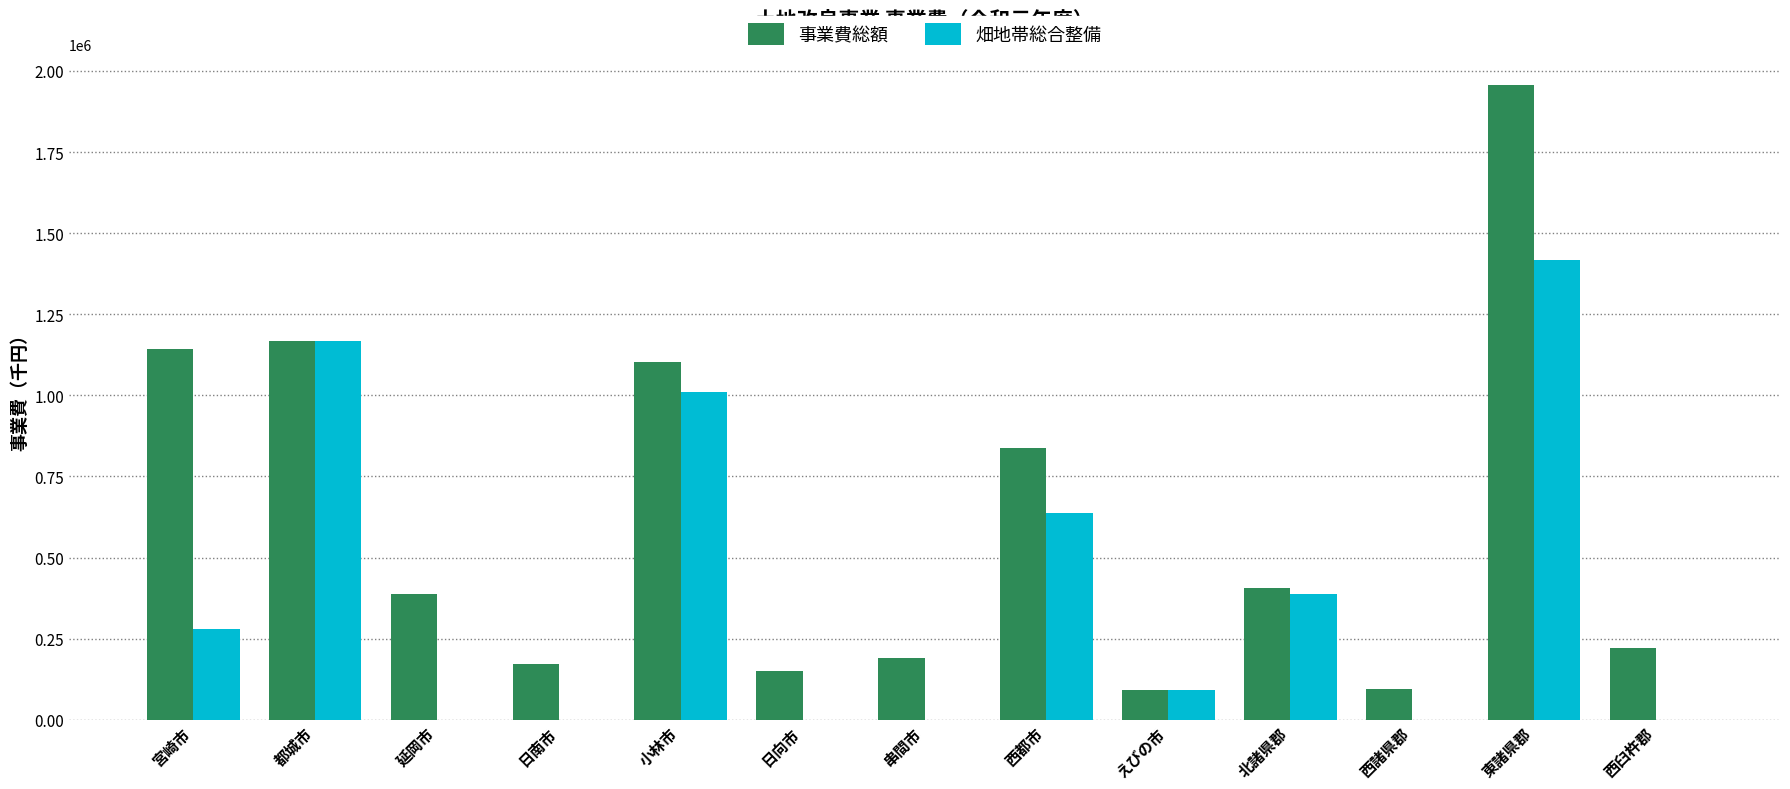

The value of 事業費総額 at 小林市 is 1865041. True or false?

False